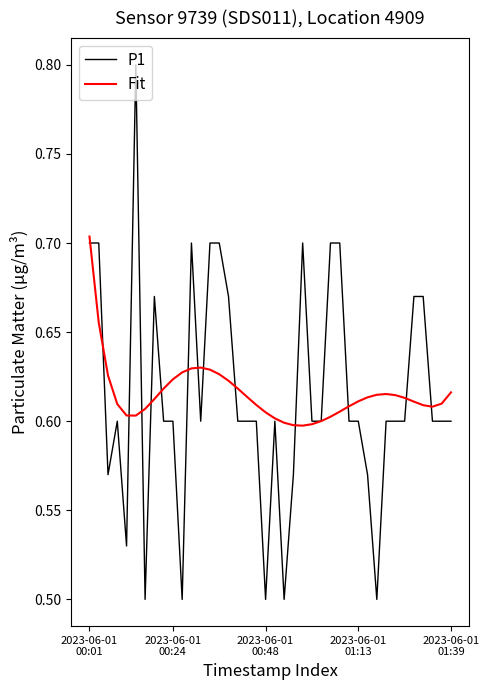

What is the highest value of the P1 series?

0.8